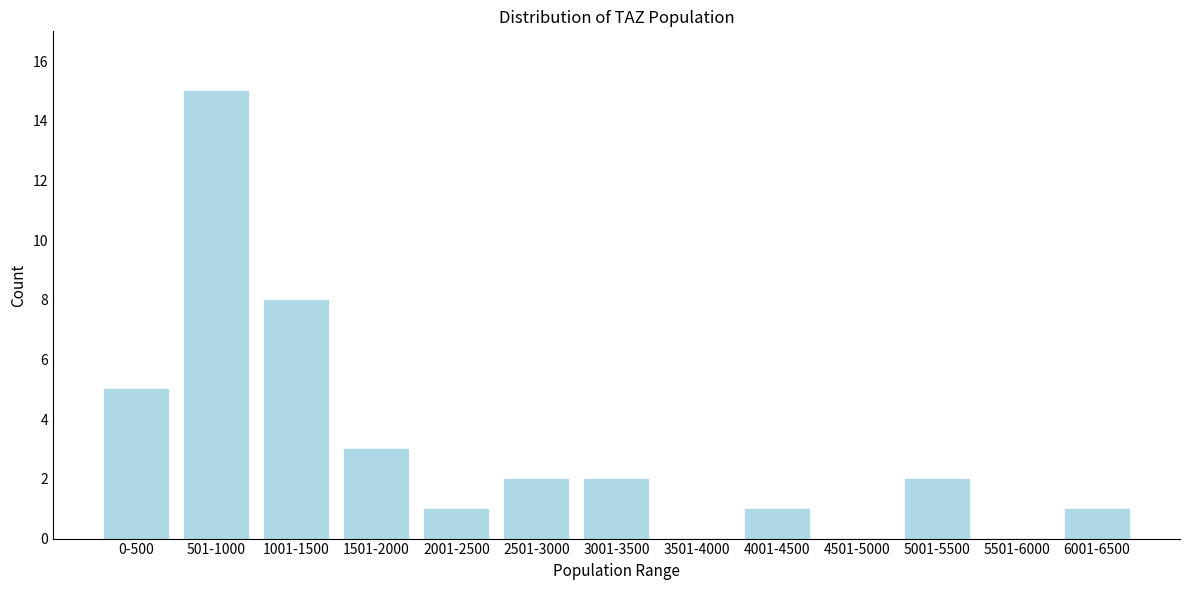

Reading left to right, list all the values displayed in this chart.

0-500=5	501-1000=15	1001-1500=8	1501-2000=3	2001-2500=1	2501-3000=2	3001-3500=2	3501-4000=0	4001-4500=1	4501-5000=0	5001-5500=2	5501-6000=0	6001-6500=1